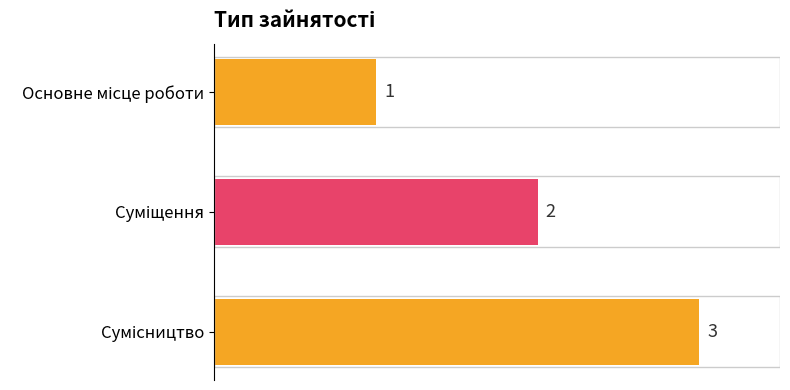

Does the chart contain any negative values?

No